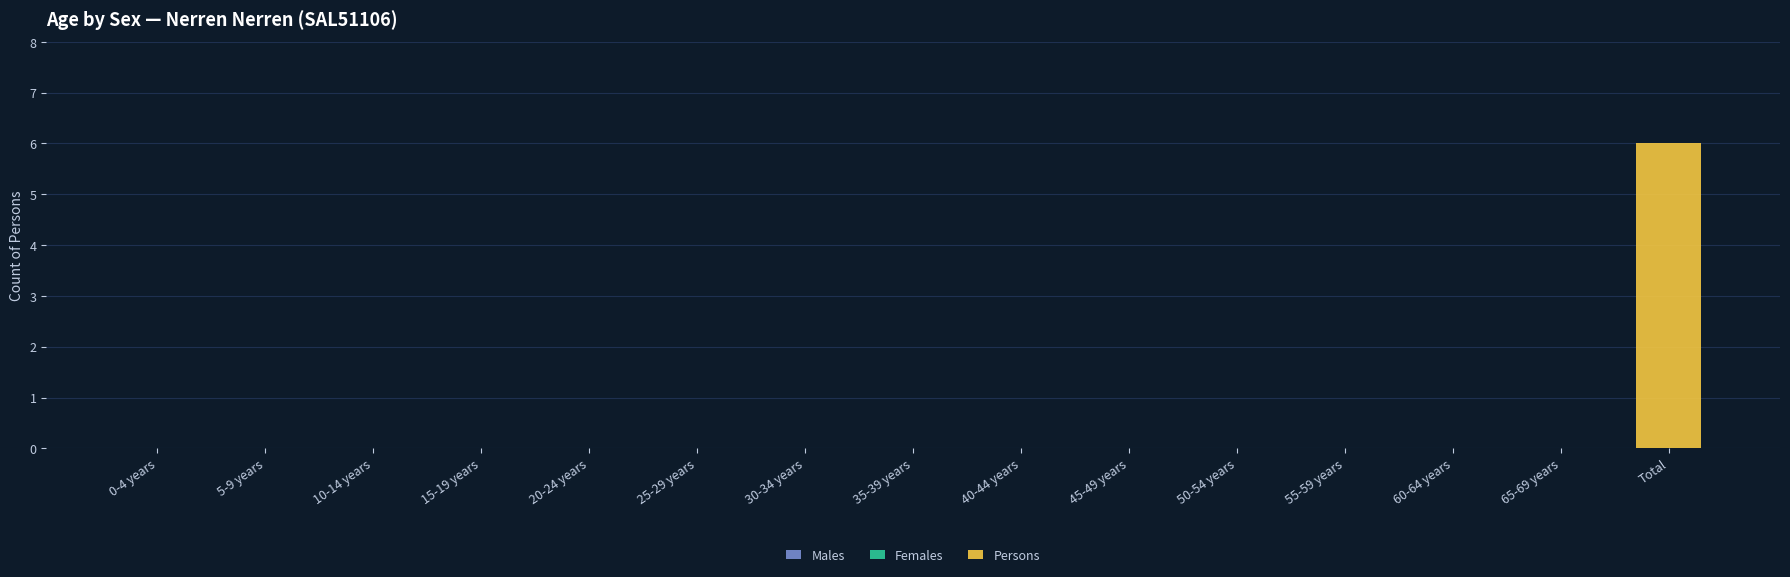

Between Total and 40-44 years, which is larger?

Total